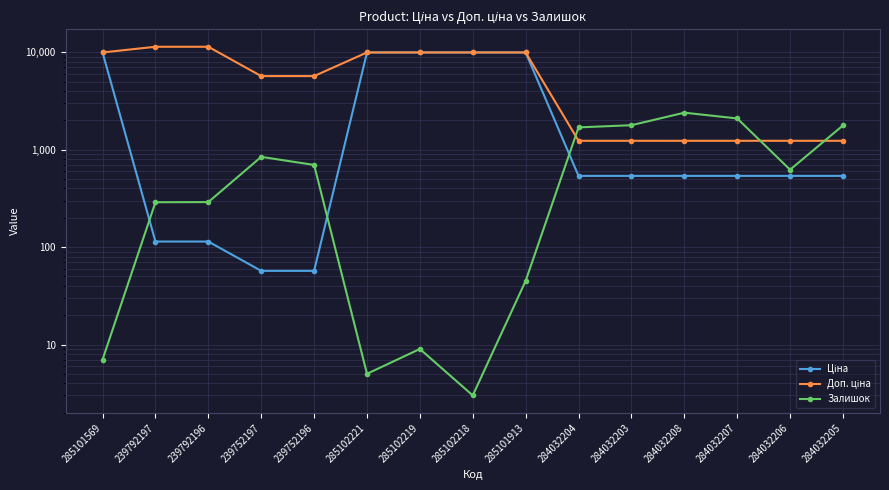

Which series changed the most between 239752197 and 285101913?

Ціна